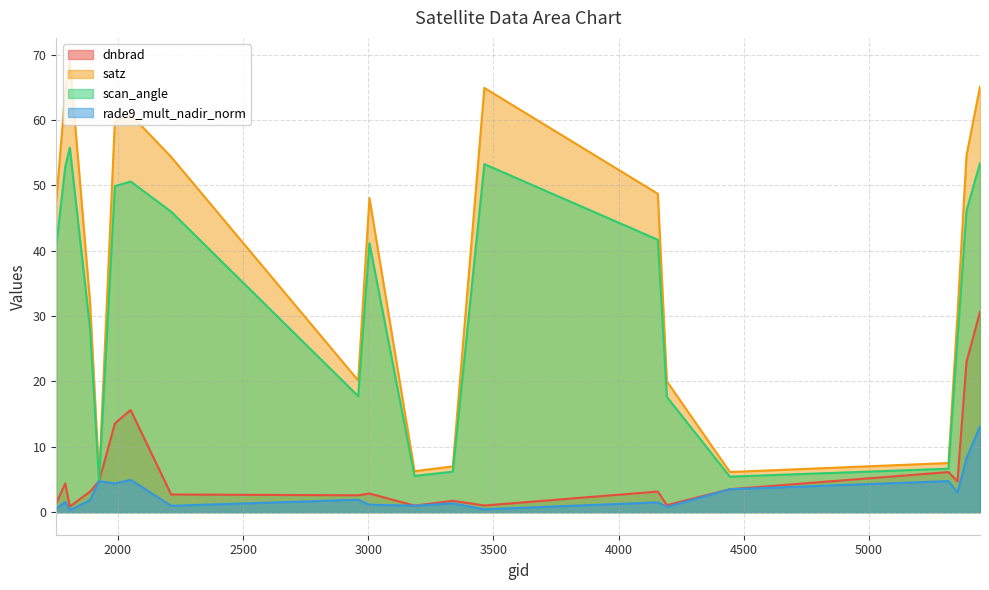

What is the value of the scan_angle point at the 12th from the left?

6.2